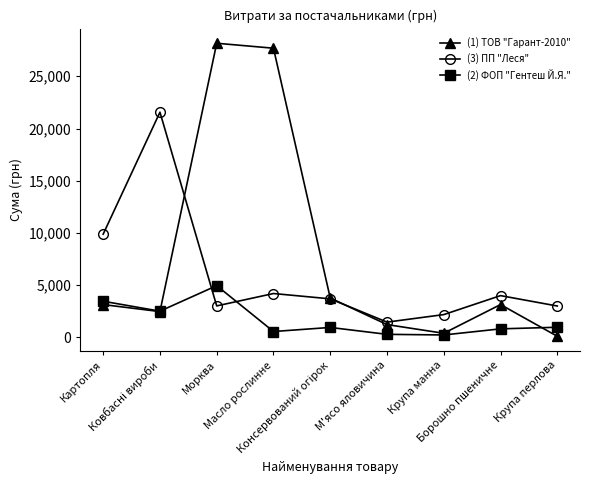

In (2) ФОП "Гентеш Й.Я.", how many points are lower than both neighbors (excluding endpoints)?

3